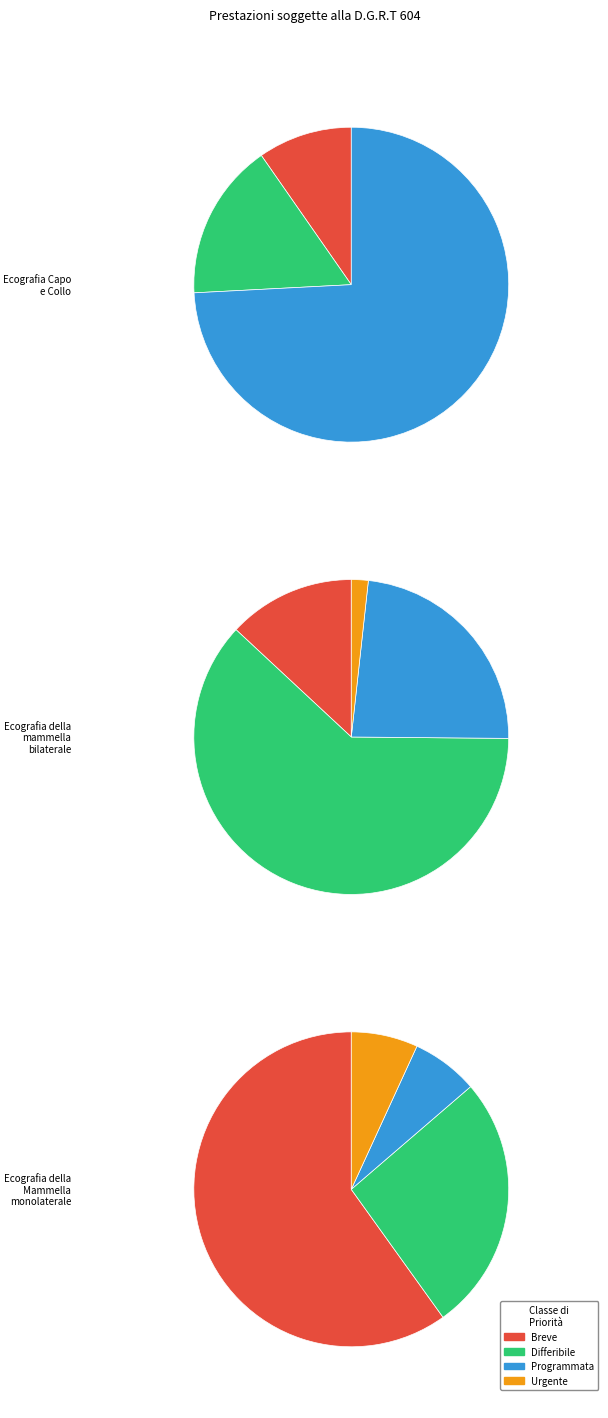

What percentage is the Ecografia della Mammella monolaterale slice, to the nearest percent?

27%